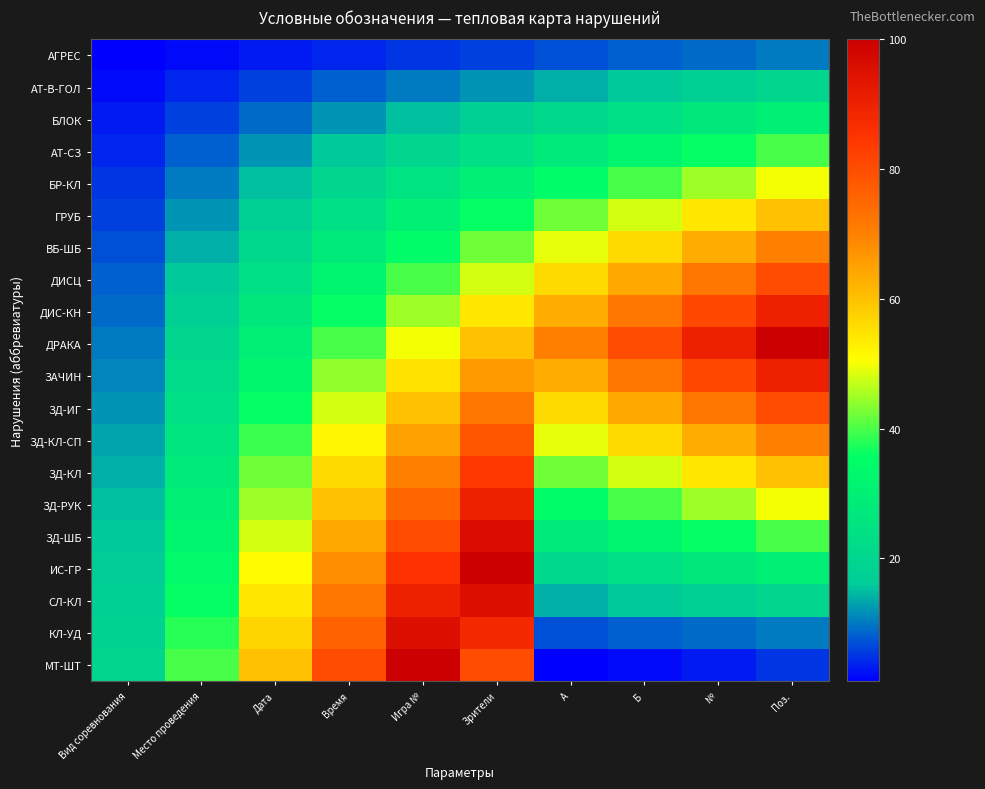

Which series has the largest total across all categories?

ДРАКА